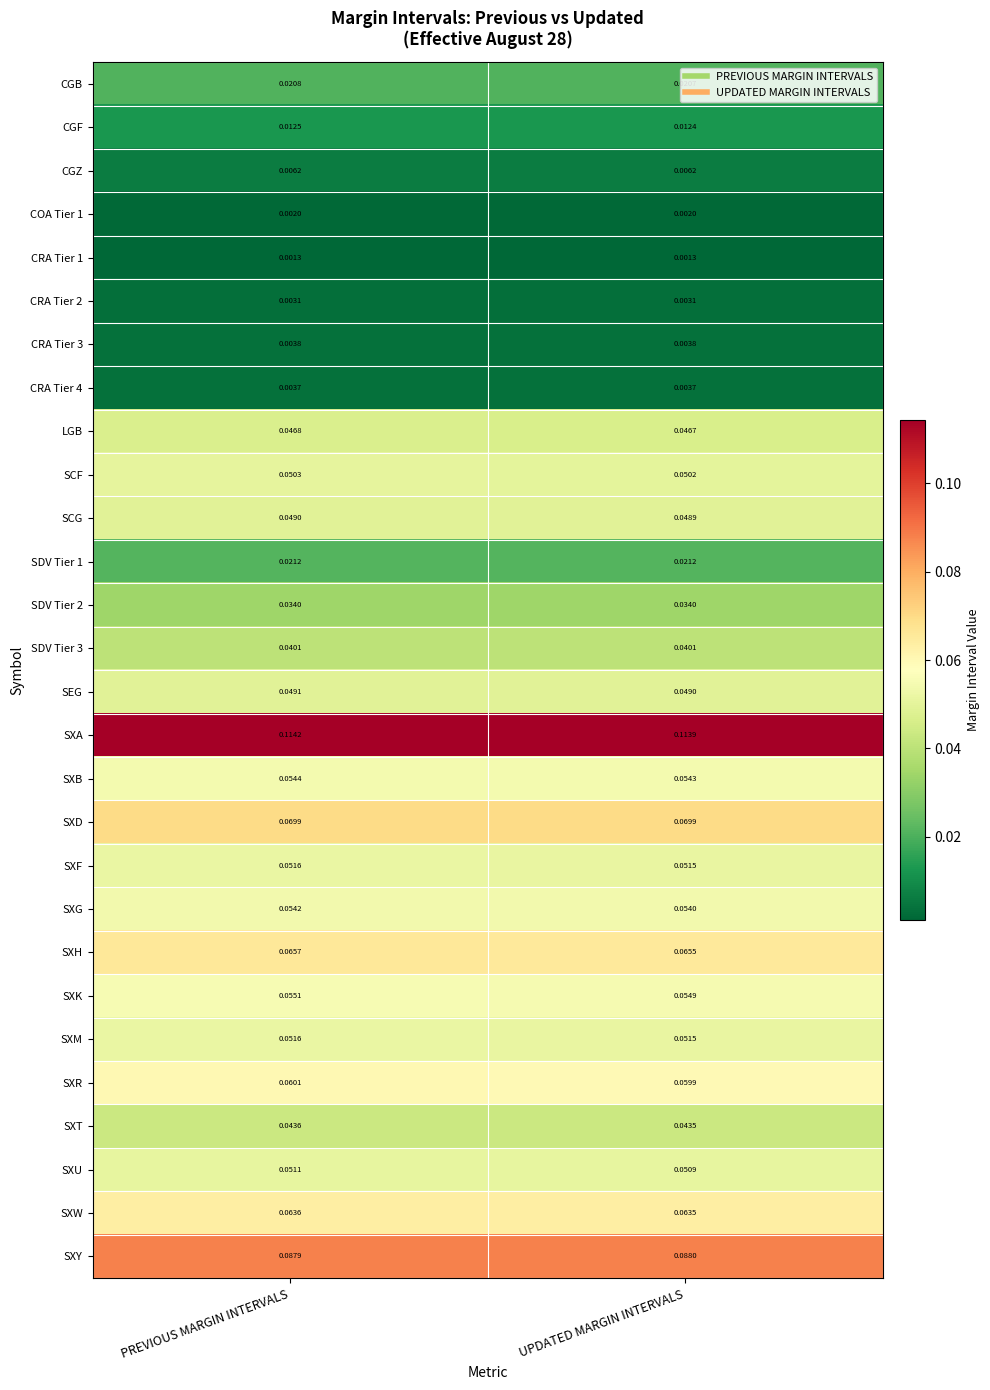

Which series has the largest range (max minus min)?

SXA